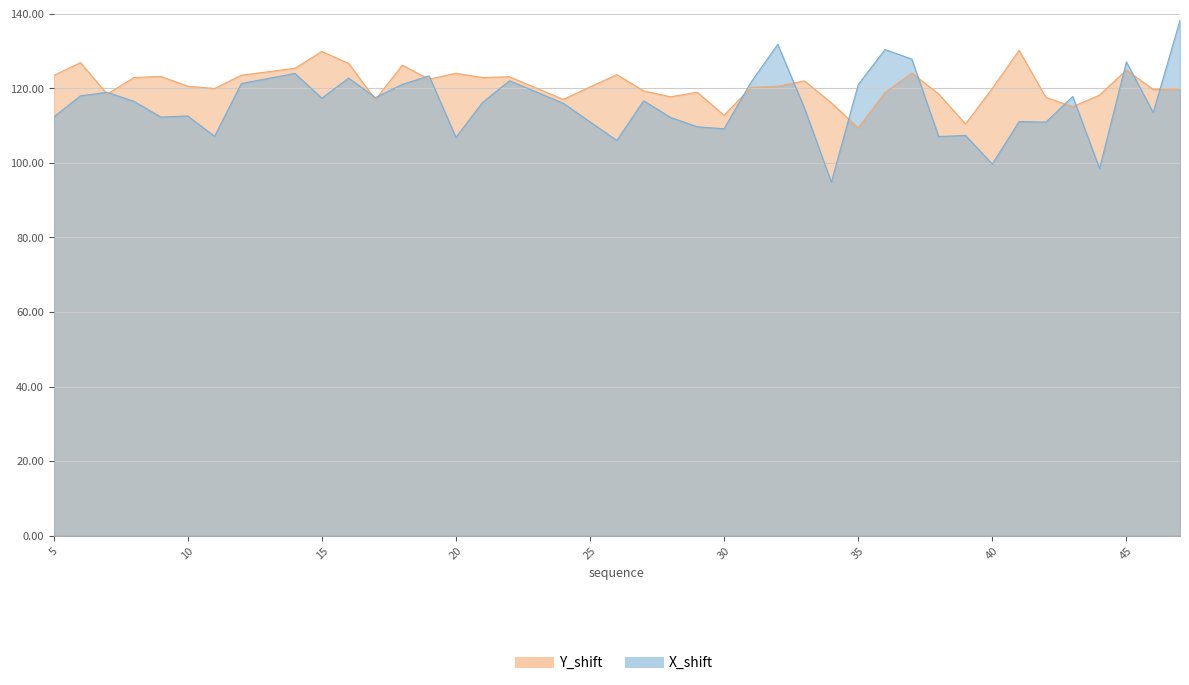

What is the highest value of the X_shift series?

138.2